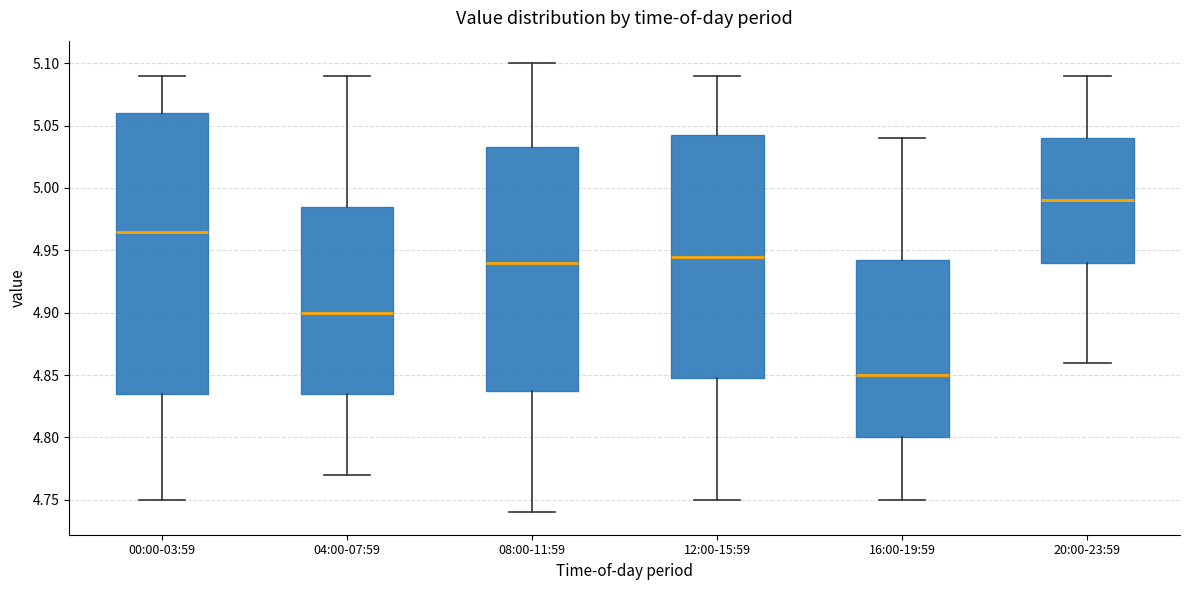

Which box is the tallest, from its lower edge to its upper edge?

00:00-03:59